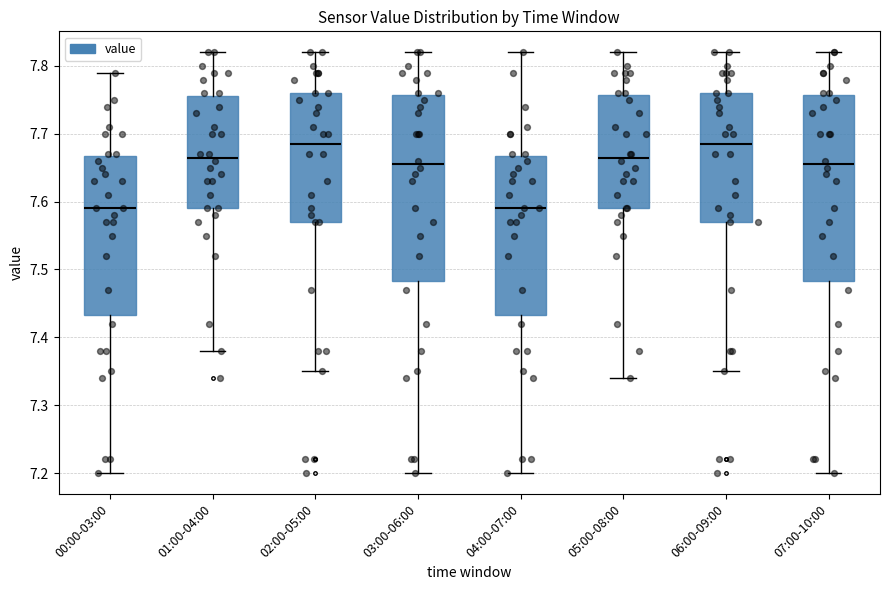

Reading left to right, transcribe this box plot: for each box, give where its median line is, the range the box spans, and where its two whiskers end, as read against the y-axis. The values are not printed on the chart, so give them approximately, as read against the axis.

00:00-03:00: median 7.59, box 7.43 to 7.67, whiskers 7.20 to 7.79
01:00-04:00: median 7.67, box 7.59 to 7.76, whiskers 7.38 to 7.82
02:00-05:00: median 7.69, box 7.57 to 7.76, whiskers 7.35 to 7.82
03:00-06:00: median 7.66, box 7.48 to 7.76, whiskers 7.20 to 7.82
04:00-07:00: median 7.59, box 7.43 to 7.67, whiskers 7.20 to 7.82
05:00-08:00: median 7.67, box 7.59 to 7.76, whiskers 7.34 to 7.82
06:00-09:00: median 7.69, box 7.57 to 7.76, whiskers 7.35 to 7.82
07:00-10:00: median 7.66, box 7.48 to 7.76, whiskers 7.20 to 7.82